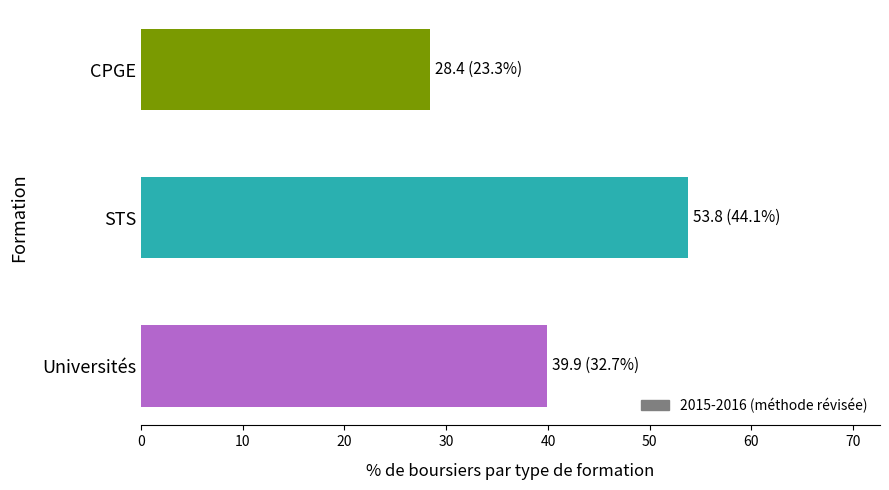

List the labels in order of value, largest first.

STS, Universités, CPGE